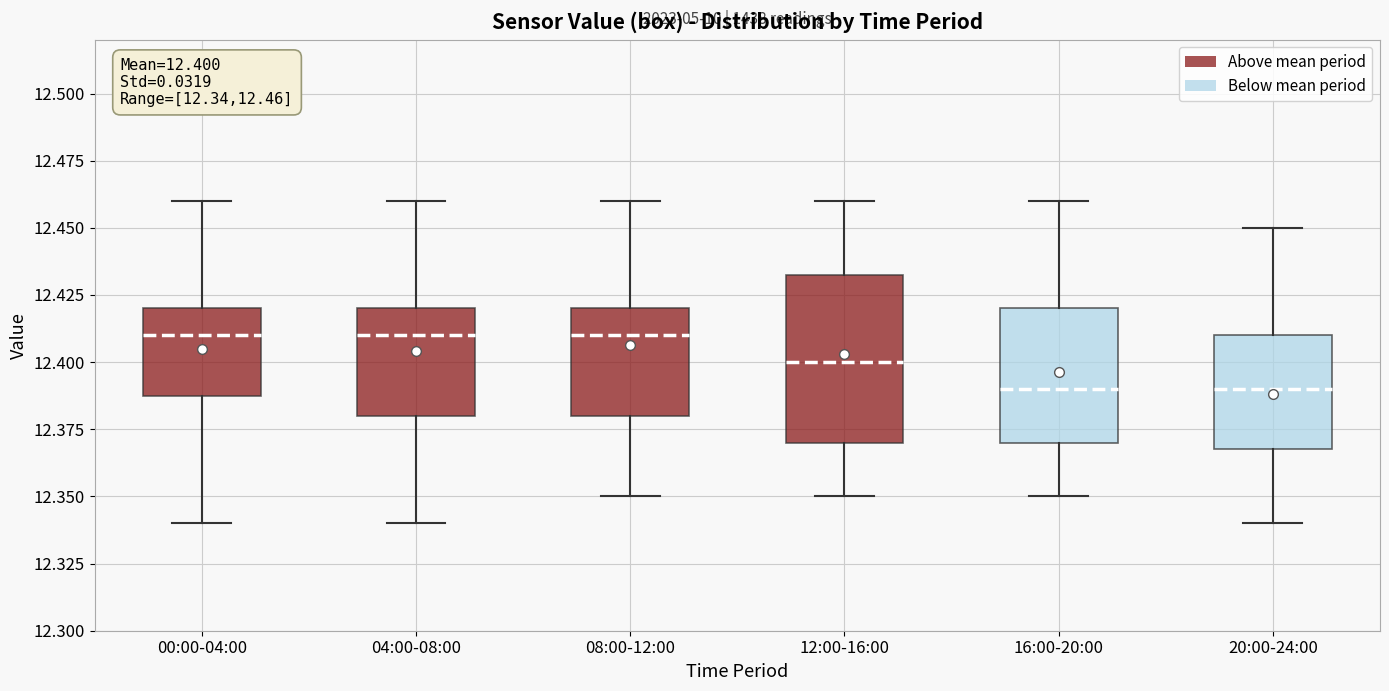

Comparing the boxes themselves (not the whiskers), which one is the tallest?

12:00-16:00